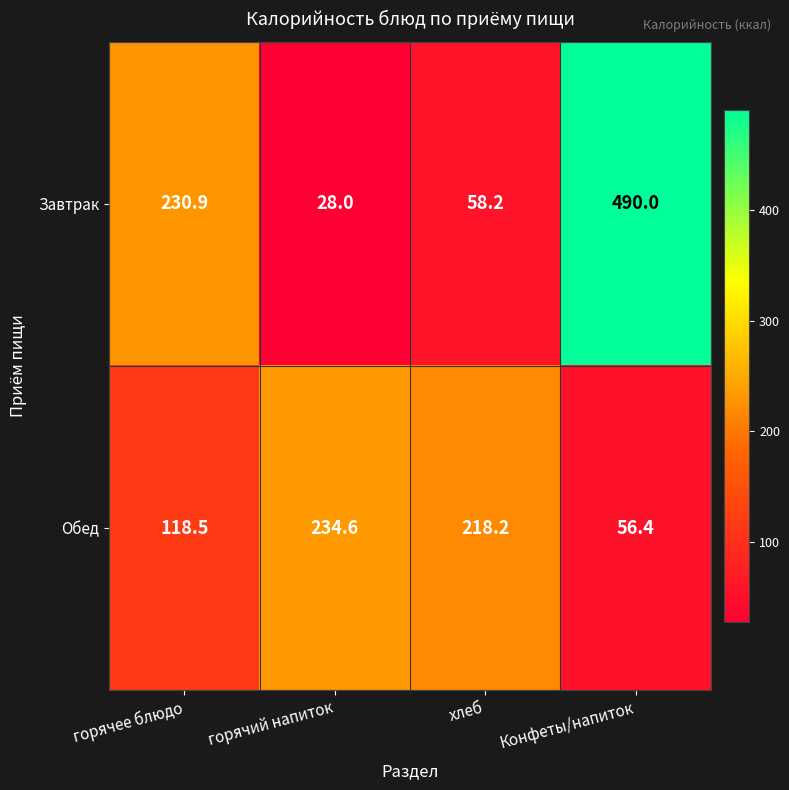

Reading left to right, list all the values displayed in this chart.

Завтрак: 230.9	28.0	58.2	490.0
Обед: 118.5	234.6	218.2	56.4